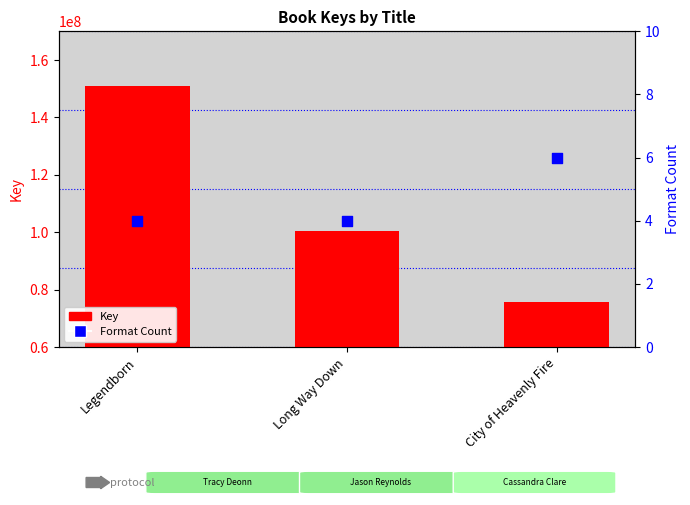

Which series contains the lowest Y value?

Format Count